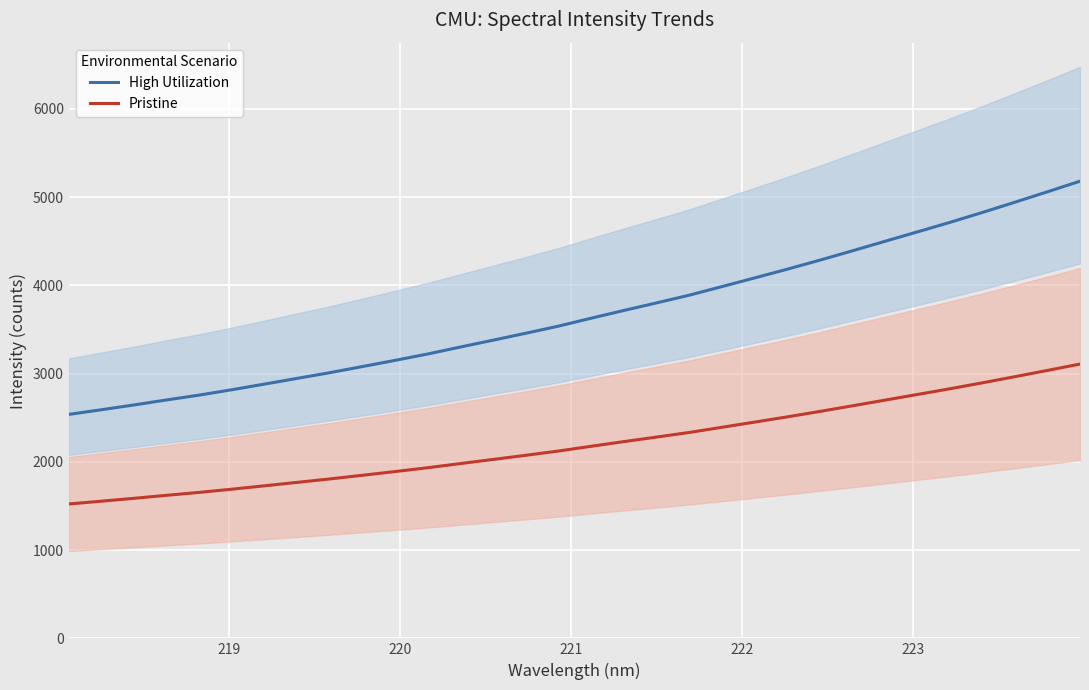

True or false: Pristine and High Utilization cross at least once.

False